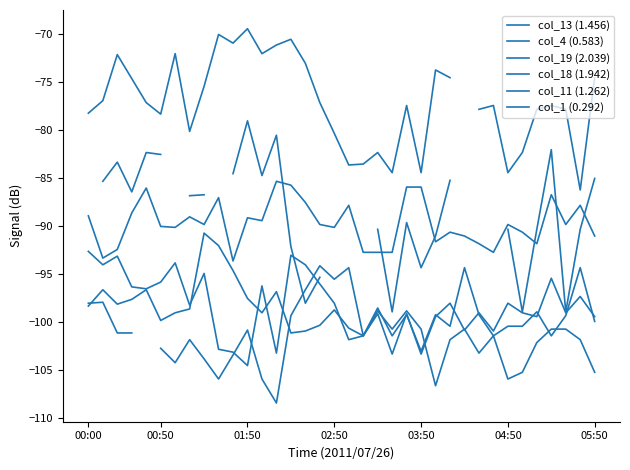

How many lines are shown in the chart?

6